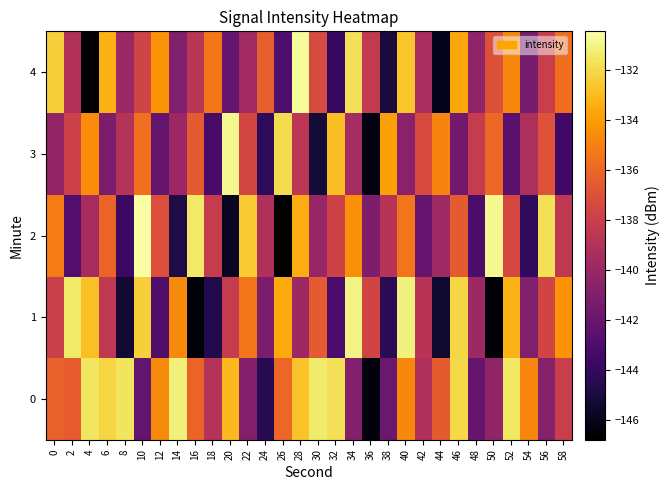

Between 24 and 14, which is larger?

14